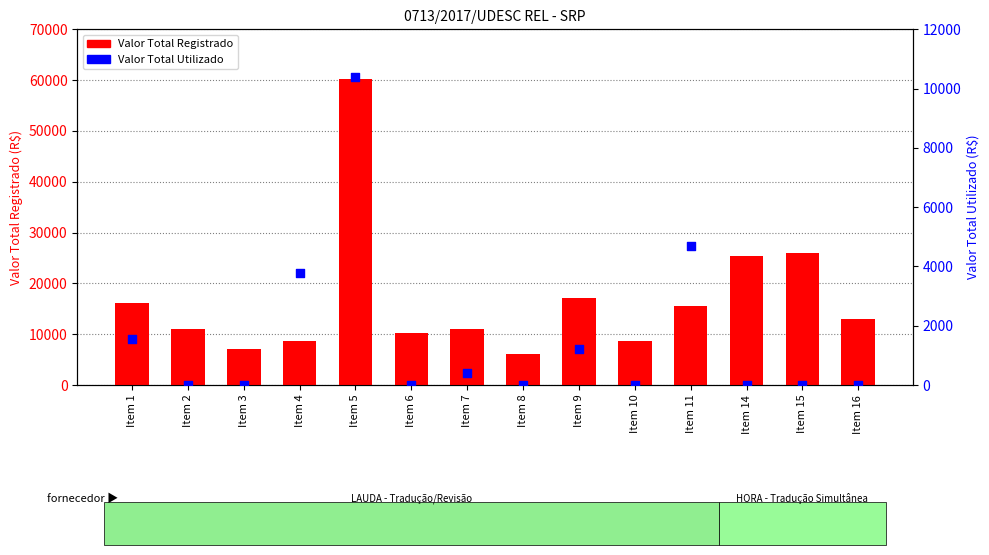

Which series has the widest spread of Y values?

Valor Total Registrado